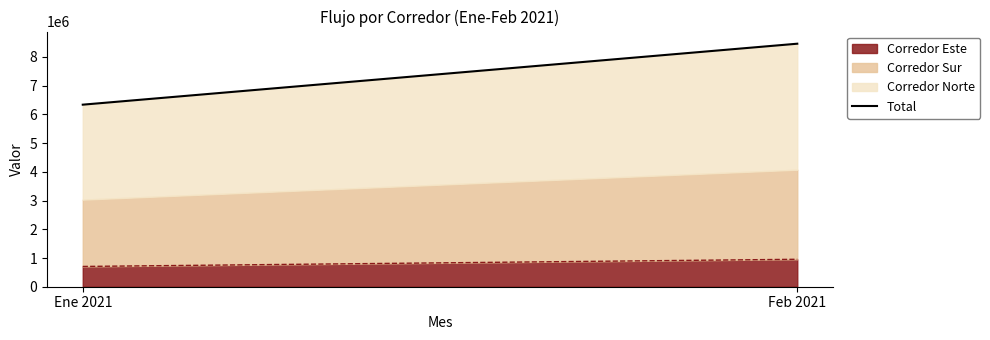

What is the change in value from Ene 2021 to Feb 2021?

+2123062.3